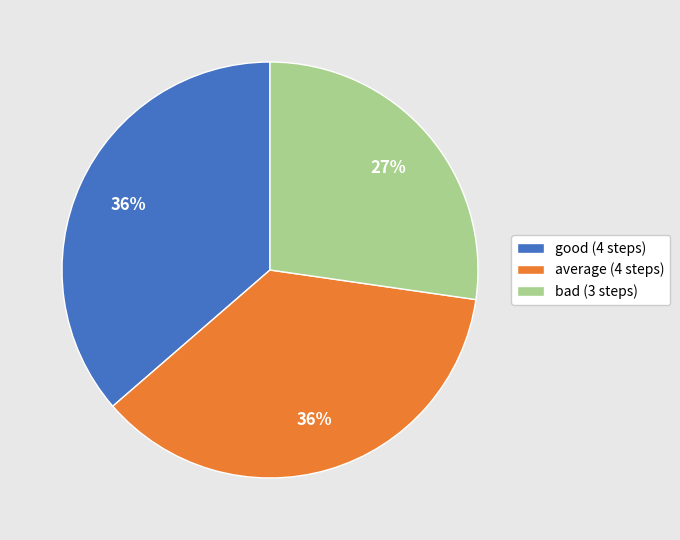

Combined, do average (4 steps) and good (4 steps) account for over 50%?

Yes